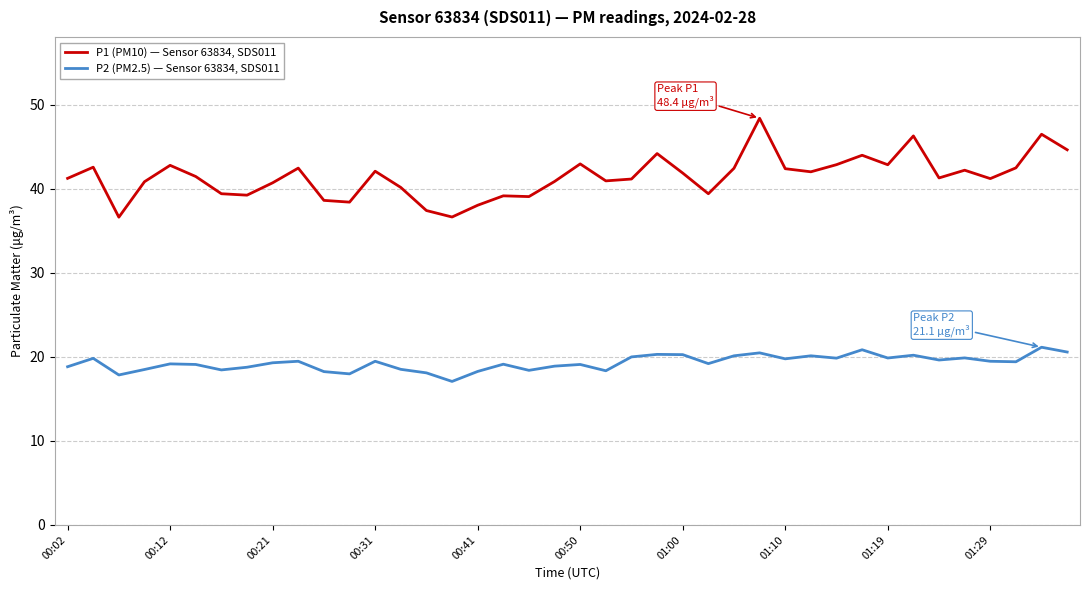

True or false: P1 (PM10) — Sensor 63834, SDS011 and P2 (PM2.5) — Sensor 63834, SDS011 cross at least once.

False